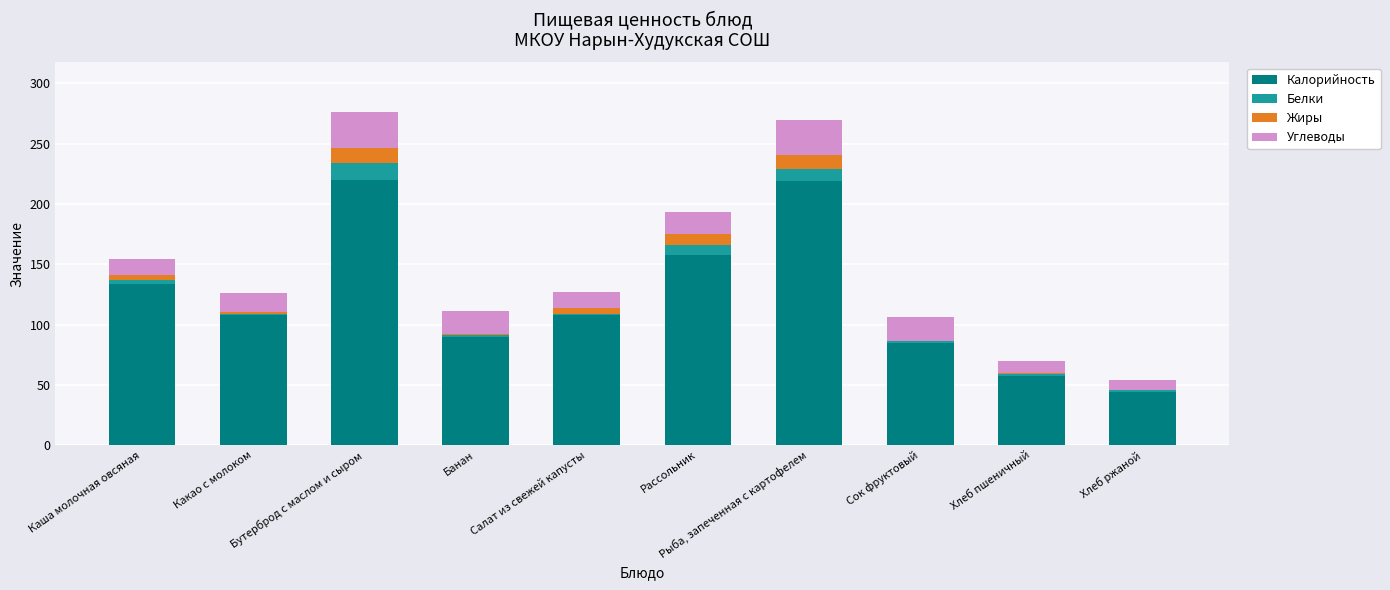

What is the sum of all Калорийность values?

1223